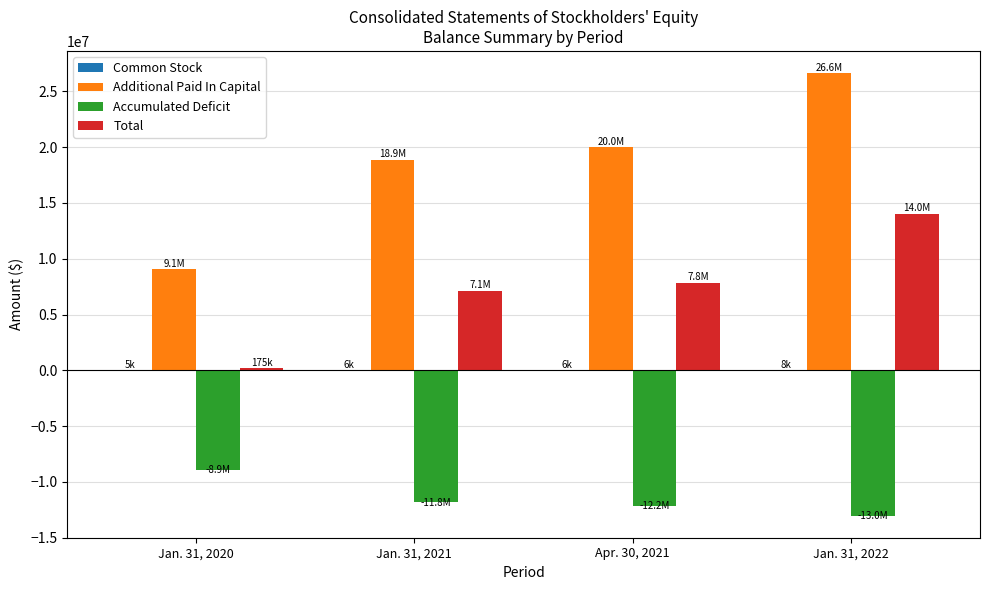

What is the greatest value displayed?

26636589